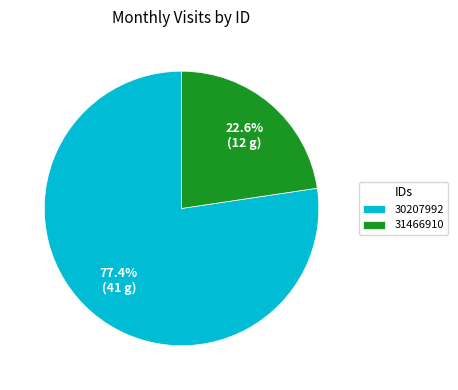

Between 31466910 and 30207992, which is larger?

30207992